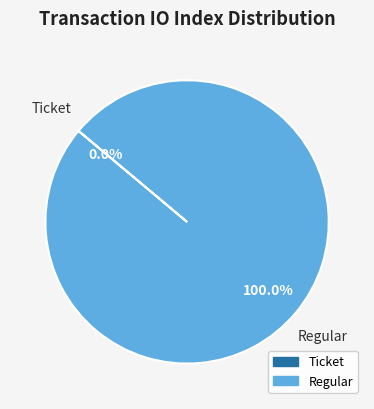

Does Regular represent more than half of the total?

Yes